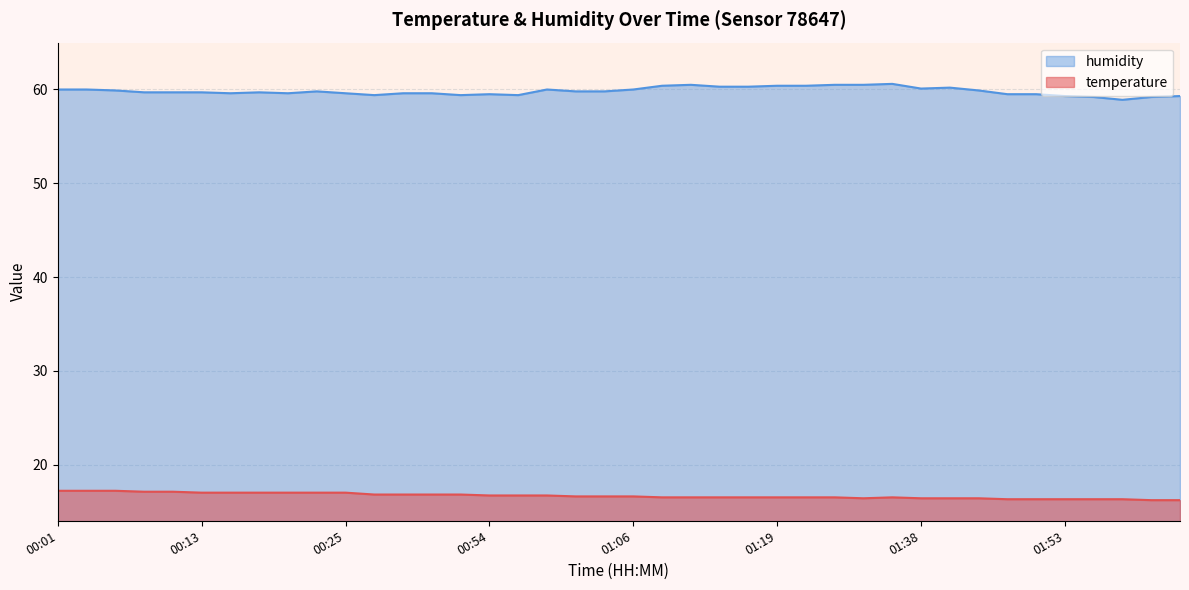

What value does the humidity series have at 00:08?

59.7